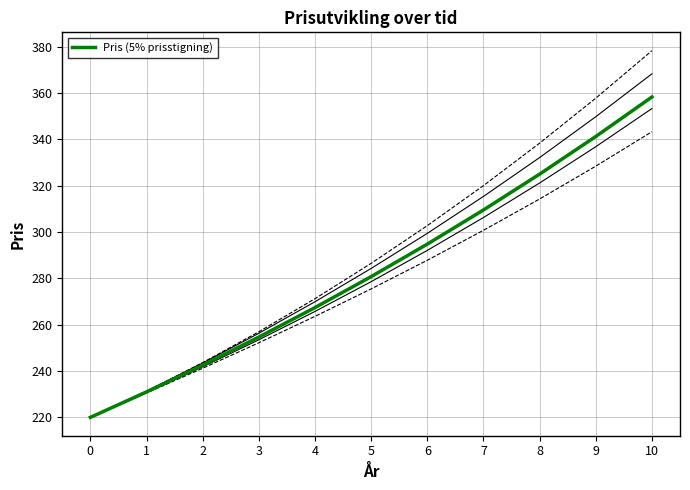

What is the minimum value shown in the chart?

220.0